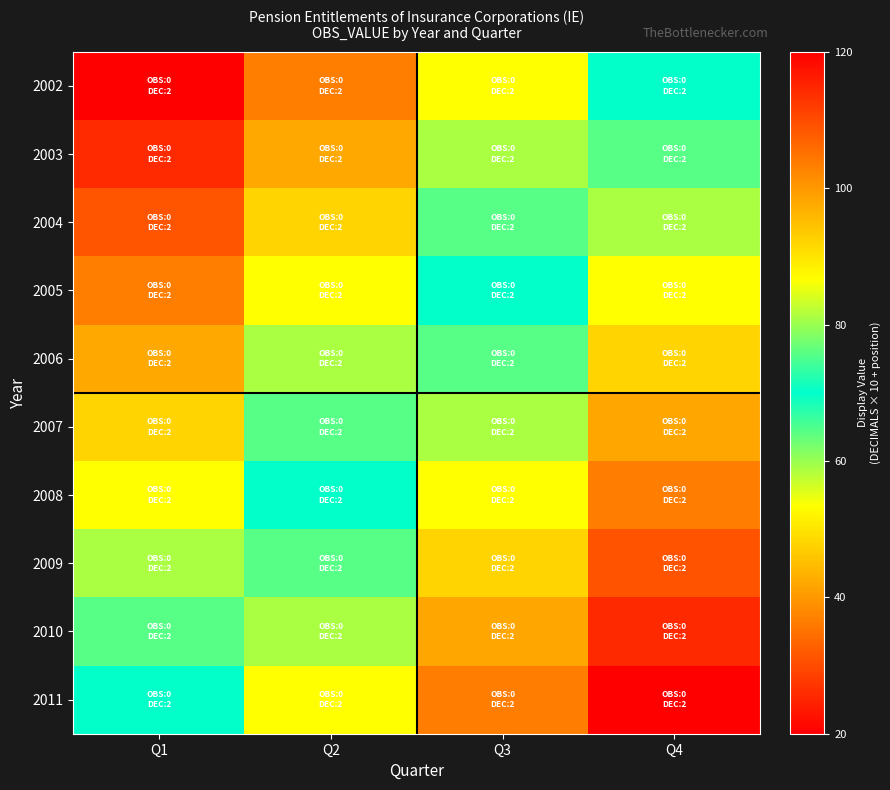

Which has a higher value, Q3 or Q4?

Q4